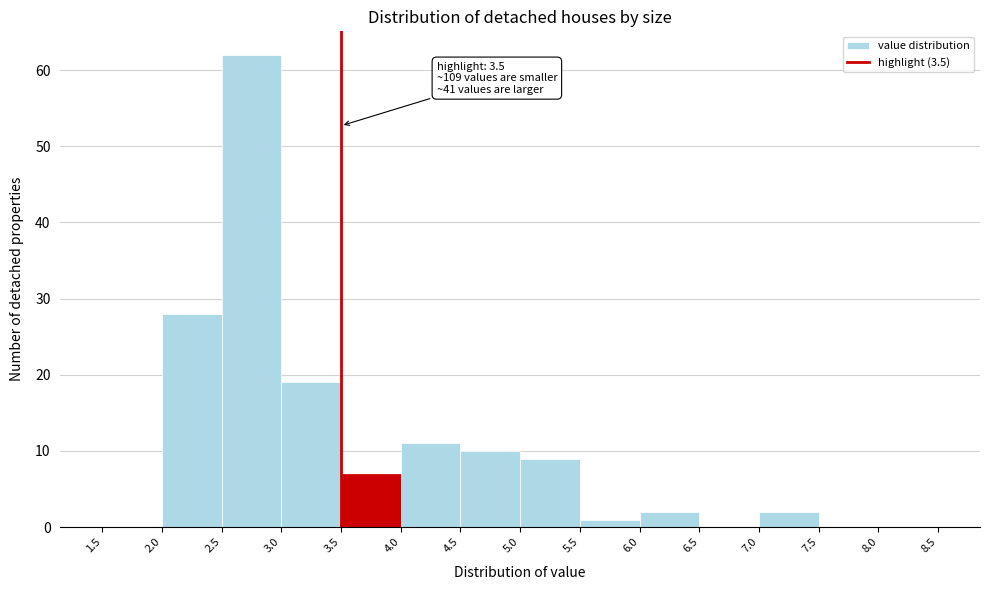

Which range on the x-axis has the tallest bar?

2.5 to 3.0